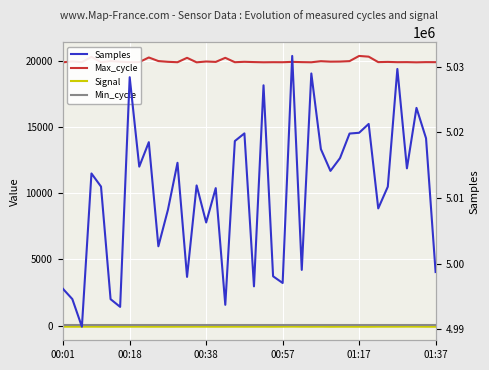

Which series changed the most between 21 and 28?

Samples